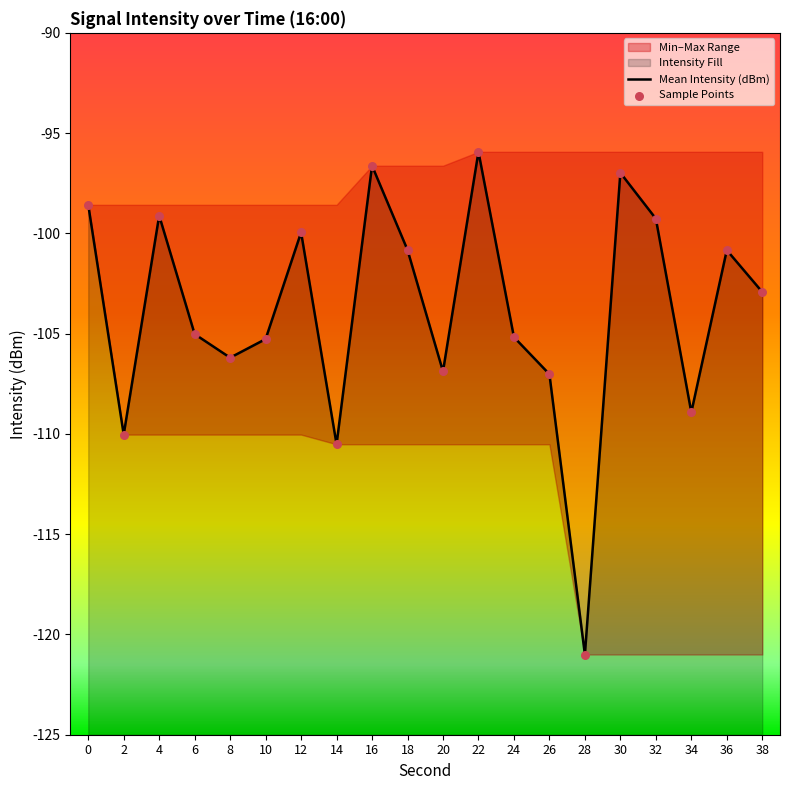

Which series has the largest total across all categories?

Mean Intensity (dBm)